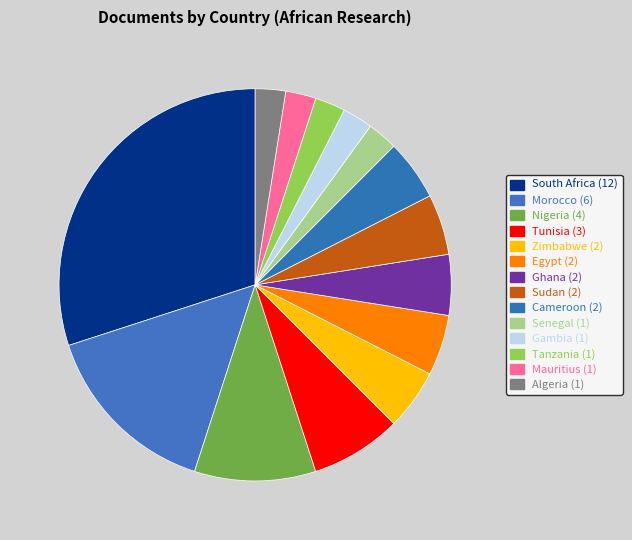

The South Africa slice represents 21% of the pie. True or false?

False